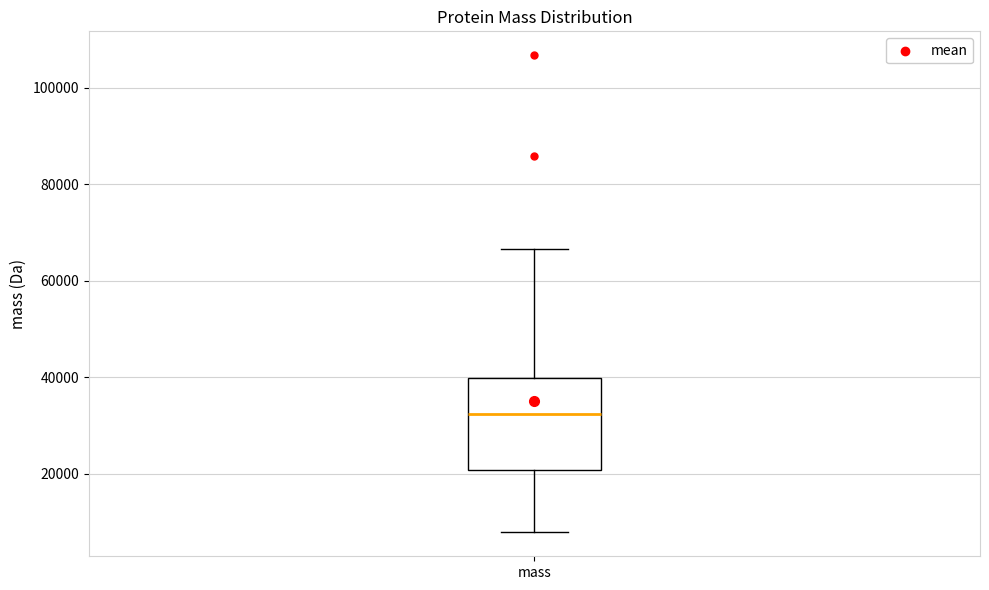

Transcribe this box plot: give where the median line is, the range the box spans, and where the two whiskers end, as read against the y-axis. The values are not printed on the chart, so give them approximately, as read against the axis.

median 32000, box 20000 to 40000, whiskers 8000 to 66000